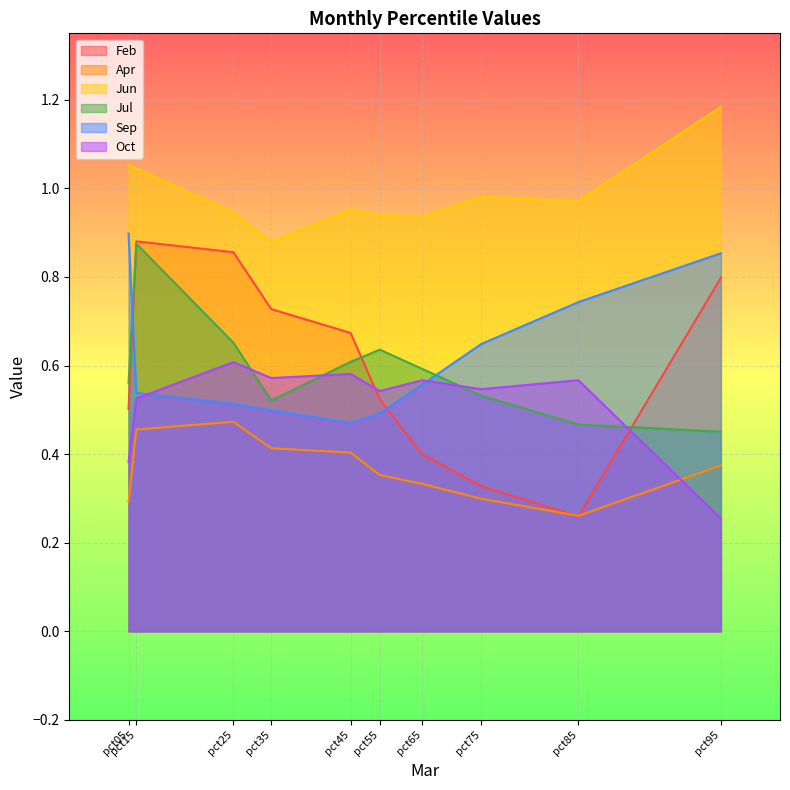

Count the number of categories in the chart.

10